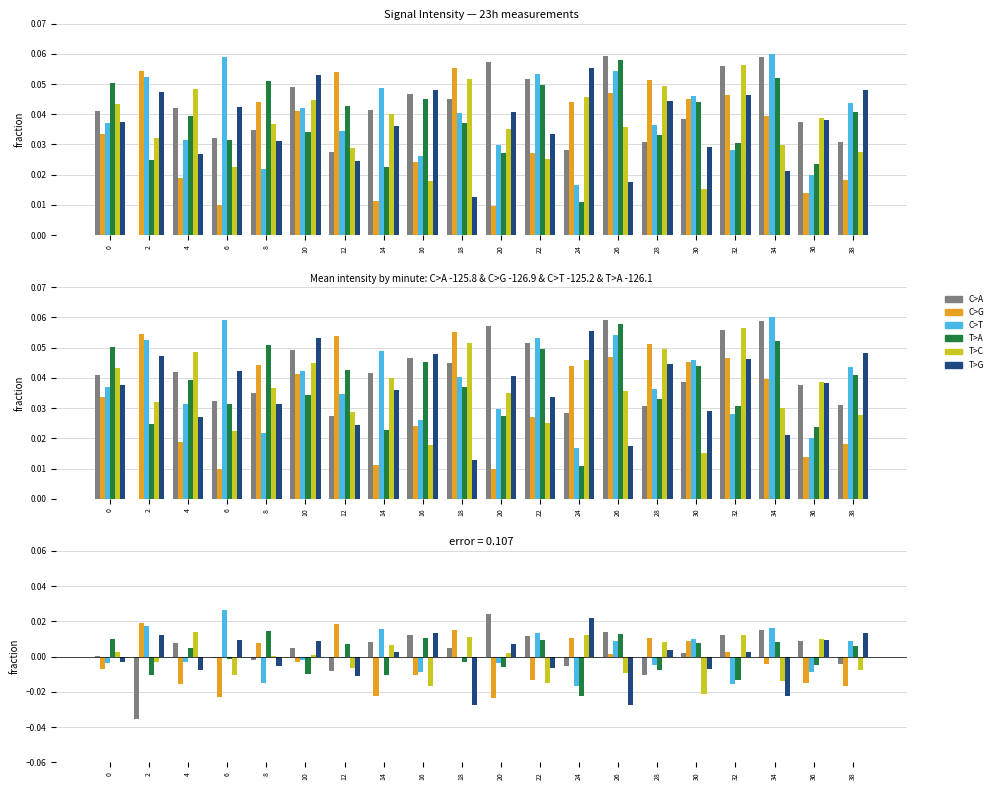

How many values in the C>G series are below 0?

11